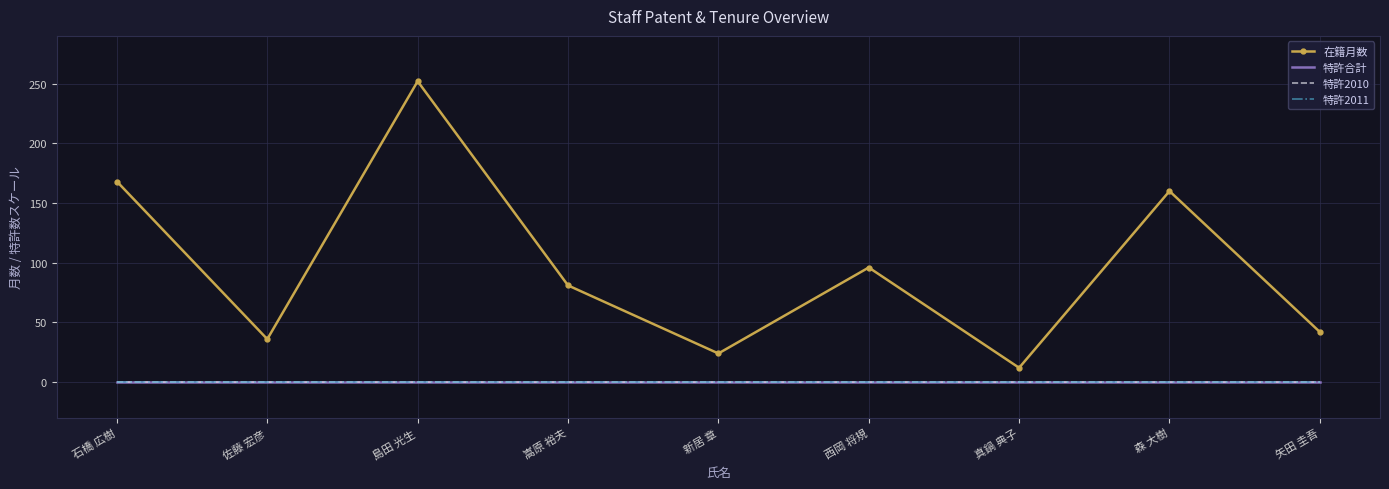

True or false: 特許合計 has more than 2 points higher than both neighbors.

False